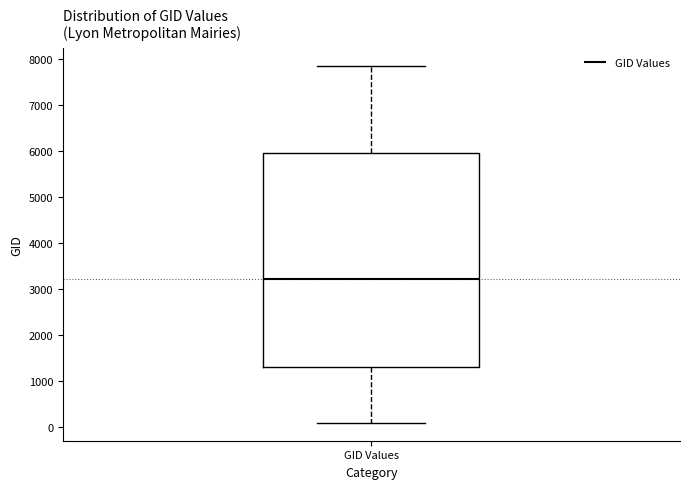

Transcribe this box plot: give where the median line is, the range the box spans, and where the two whiskers end, as read against the y-axis. The values are not printed on the chart, so give them approximately, as read against the axis.

median 3200, box 1300 to 6000, whiskers 100 to 7900